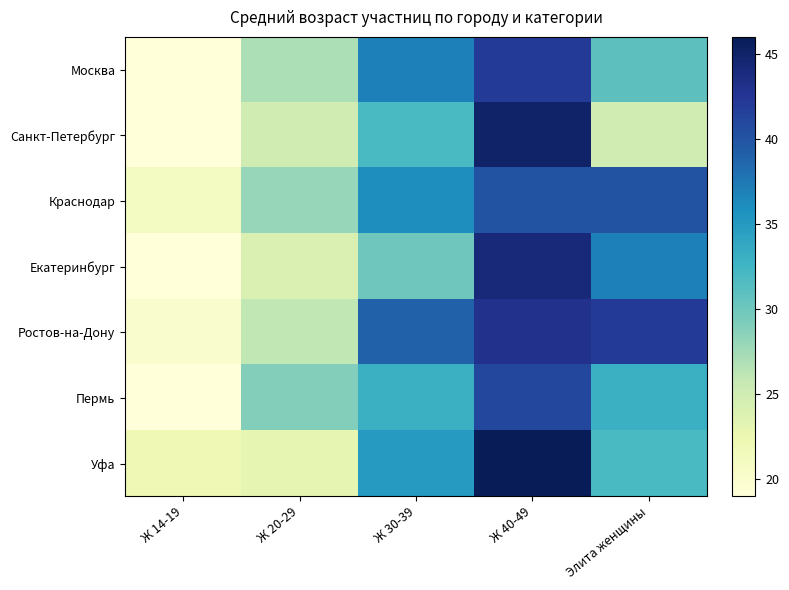

Reading left to right, what are all the values shown in this chart?

Москва: Ж 14-19=19	Ж 20-29=27	Ж 30-39=37	Ж 40-49=42	Элита женщины=31
Санкт-Петербург: Ж 14-19=17	Ж 20-29=25	Ж 30-39=32	Ж 40-49=45	Элита женщины=25
Краснодар: Ж 14-19=21	Ж 20-29=28	Ж 30-39=36	Ж 40-49=40	Элита женщины=40
Екатеринбург: Ж 14-19=18	Ж 20-29=24	Ж 30-39=30	Ж 40-49=44	Элита женщины=37
Ростов-на-Дону: Ж 14-19=20	Ж 20-29=26	Ж 30-39=39	Ж 40-49=43	Элита женщины=42
Пермь: Ж 14-19=19	Ж 20-29=29	Ж 30-39=33	Ж 40-49=41	Элита женщины=33
Уфа: Ж 14-19=22	Ж 20-29=23	Ж 30-39=35	Ж 40-49=46	Элита женщины=32